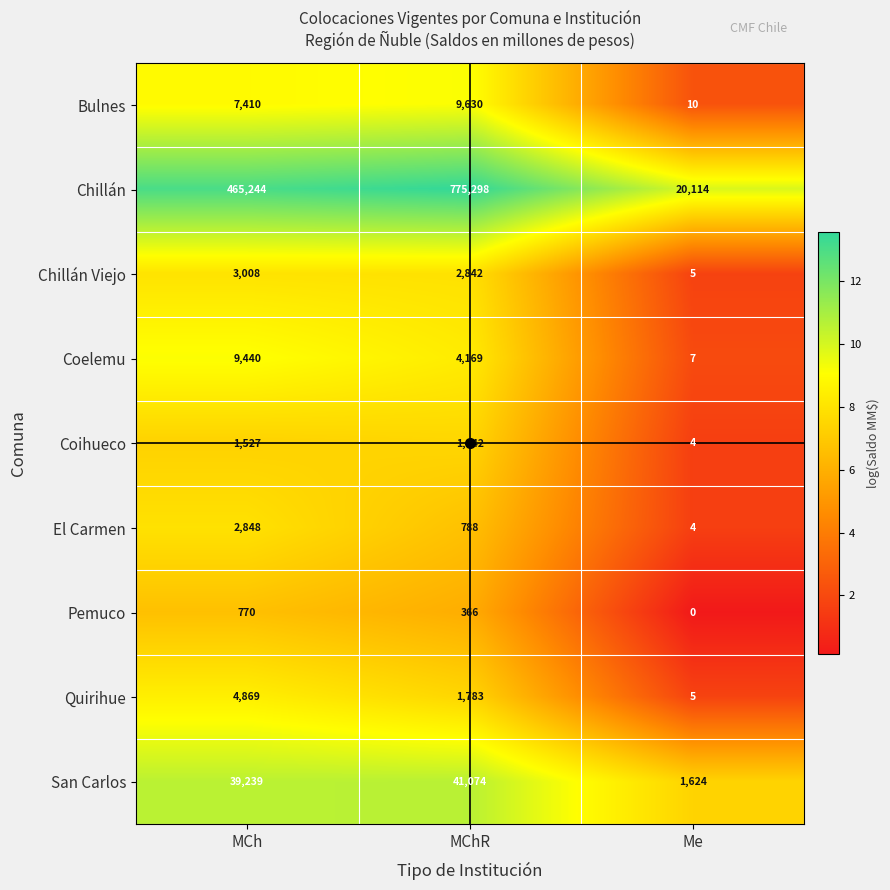

What is the maximum value shown in the chart?

775298